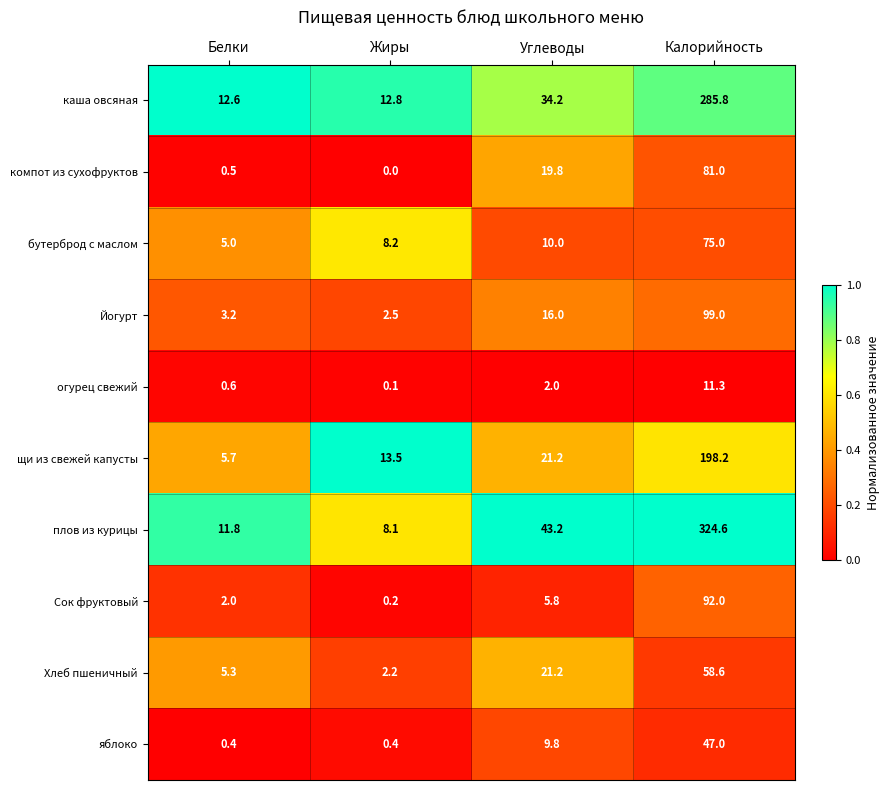

Which series has the widest spread of values?

плов из курицы